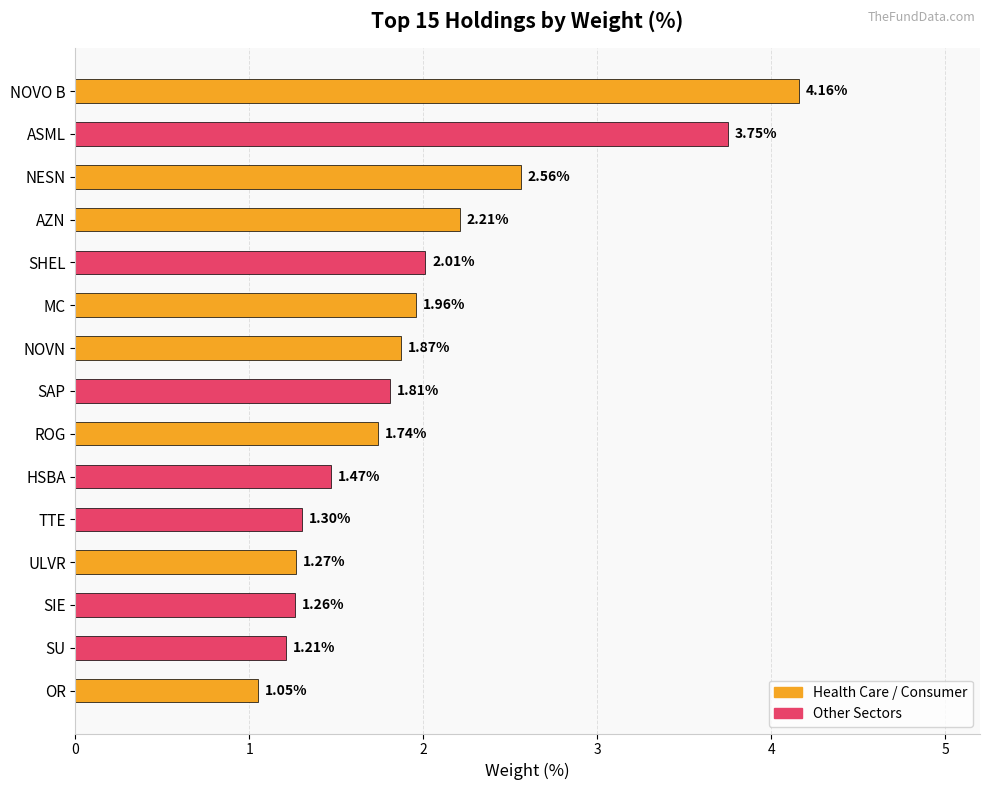

Rank the categories by value from lowest to highest.

OR, SU, SIE, ULVR, TTE, HSBA, ROG, SAP, NOVN, MC, SHEL, AZN, NESN, ASML, NOVO B